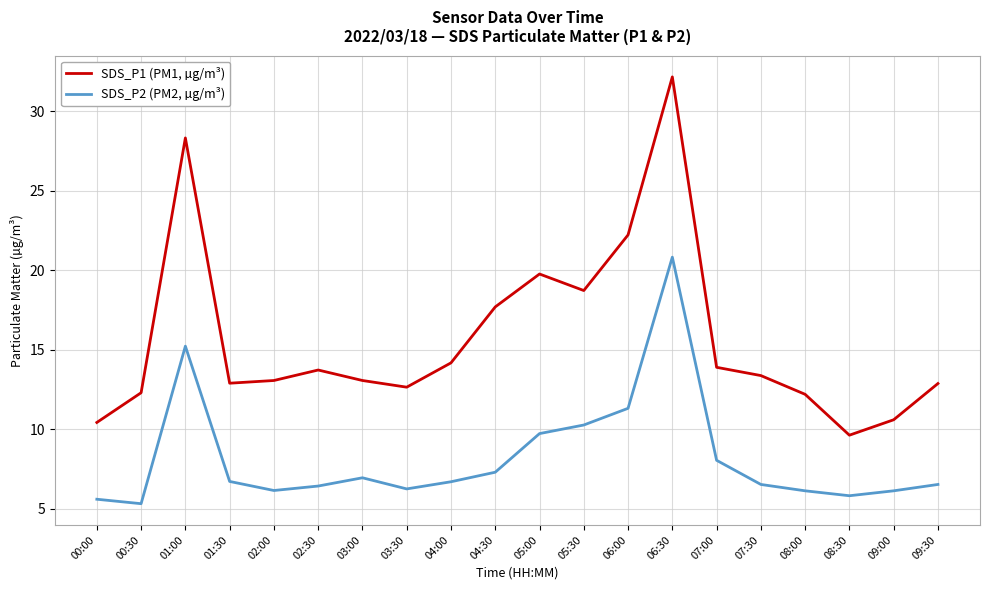

What is the difference between the maximum and minimum values in the SDS_P2 (PM2, µg/m³) series?

15.5